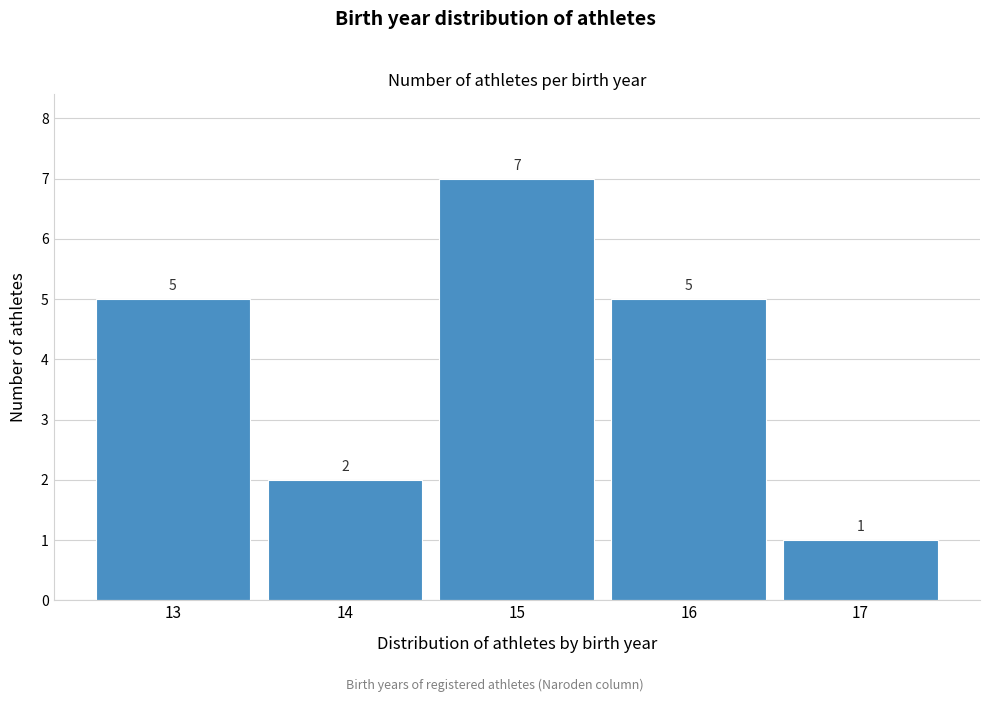

Over which range of the x-axis is the bar tallest?

14.5 to 15.5